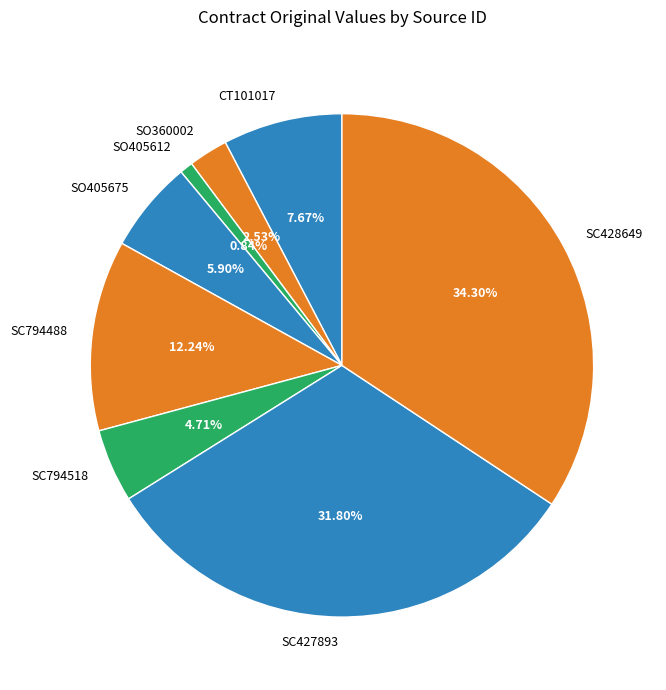

To the nearest percent, what is the average slice percentage?

12%